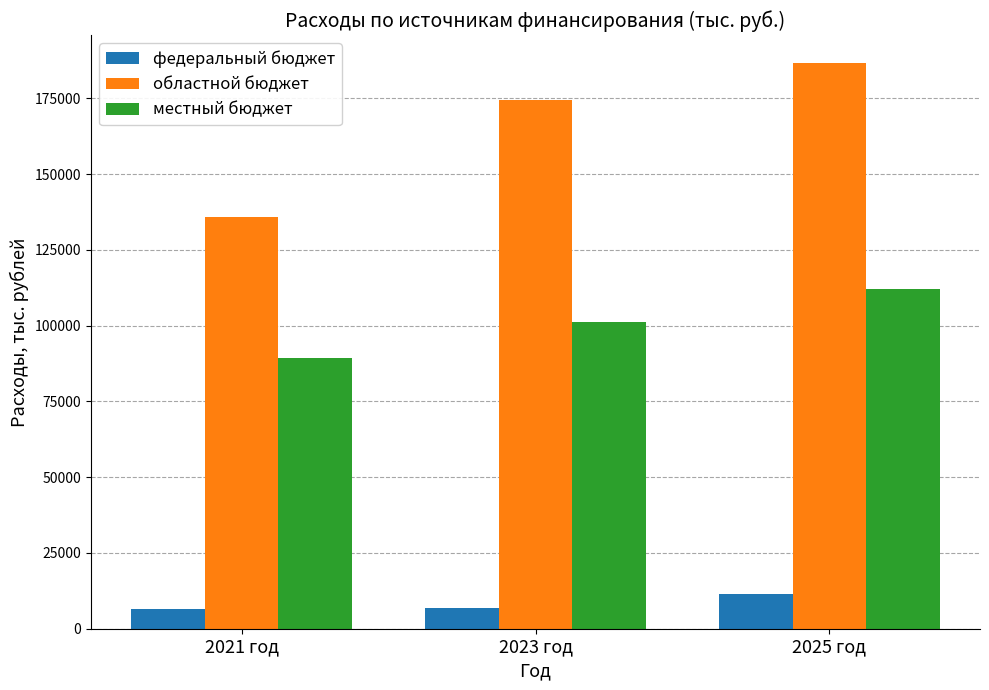

How many data points in областной бюджет are above 174278?

2